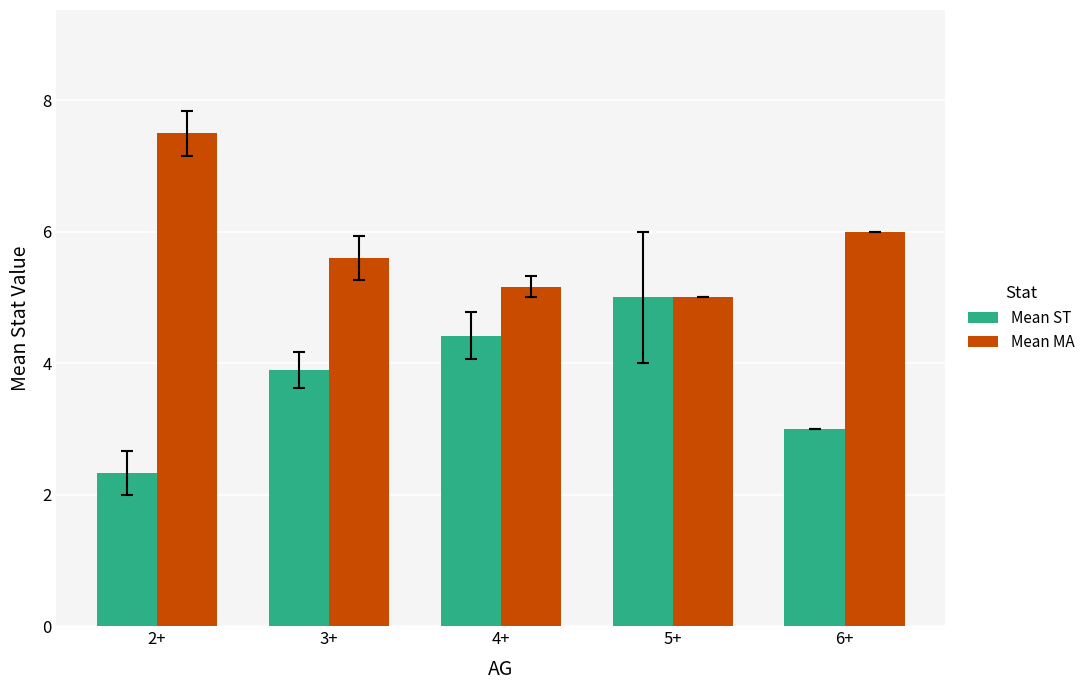

Count the number of data series in this chart.

2